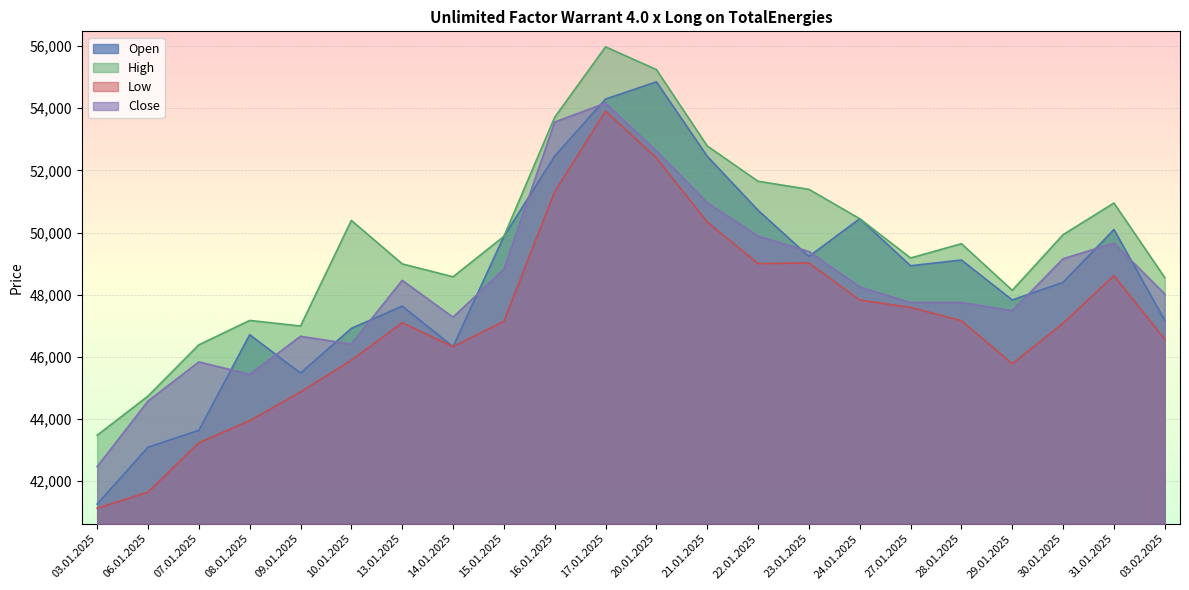

Does the chart display data point markers on the line(s)?

No